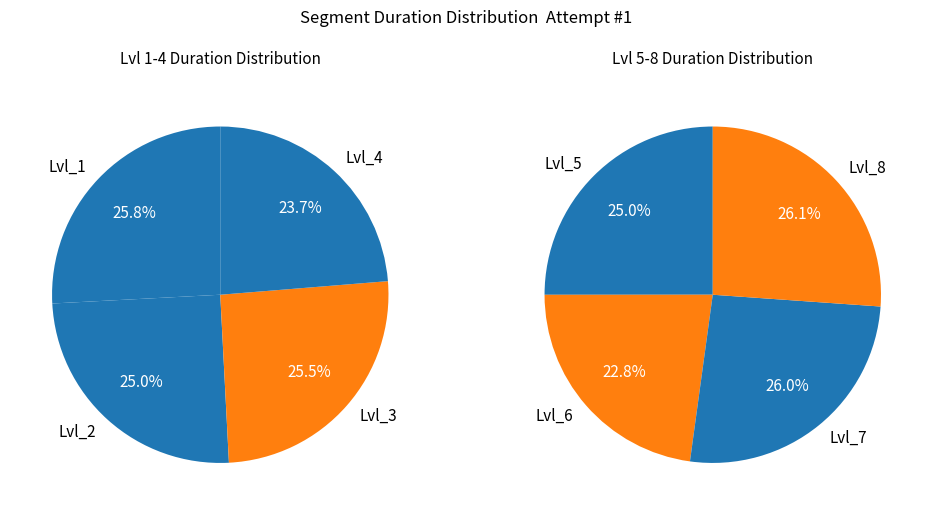

How many segments does this pie chart have?

8